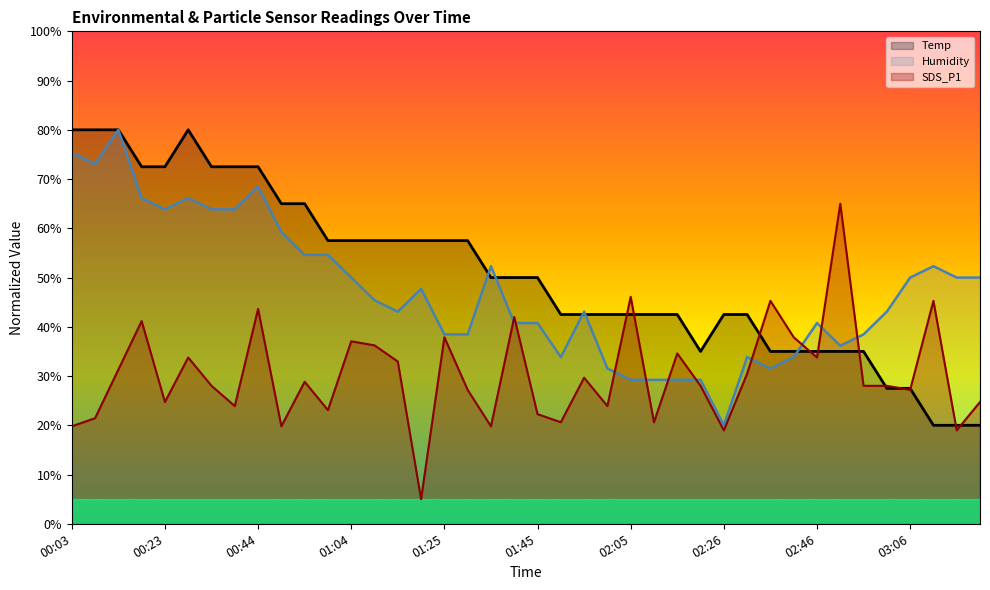

Is the value of Humidity at 02:41 greater than the value of Temp at 00:39?

No